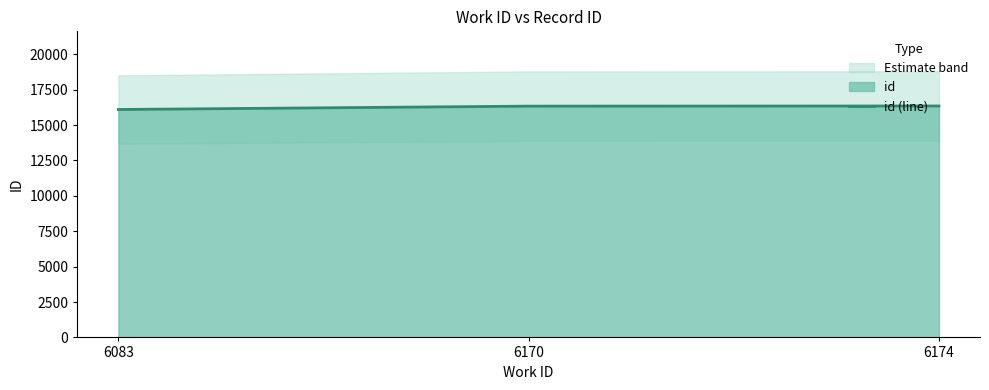

List the labels in order of value, largest first.

6174, 6170, 6083